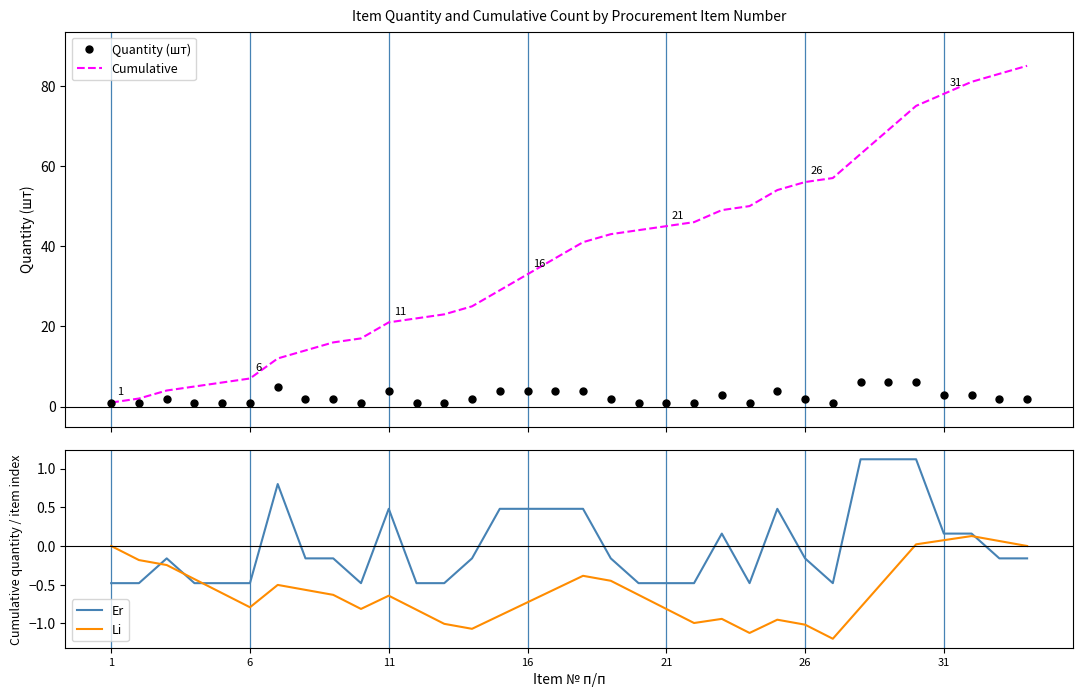

What is the highest value of the Cumulative series?

85